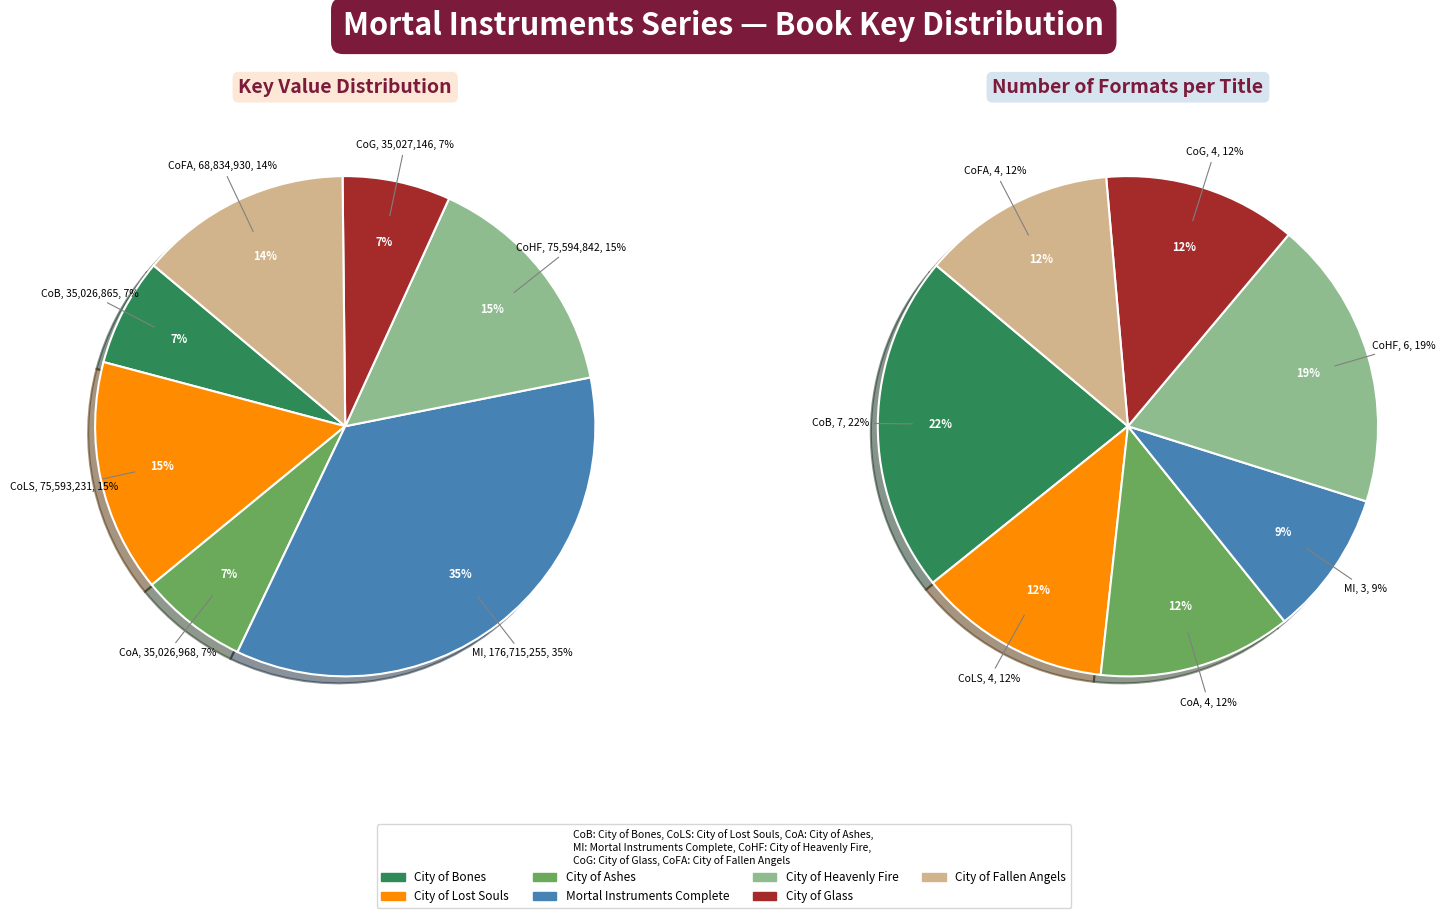

True or false: City of Heavenly Fire accounts for 15% of the total.

True